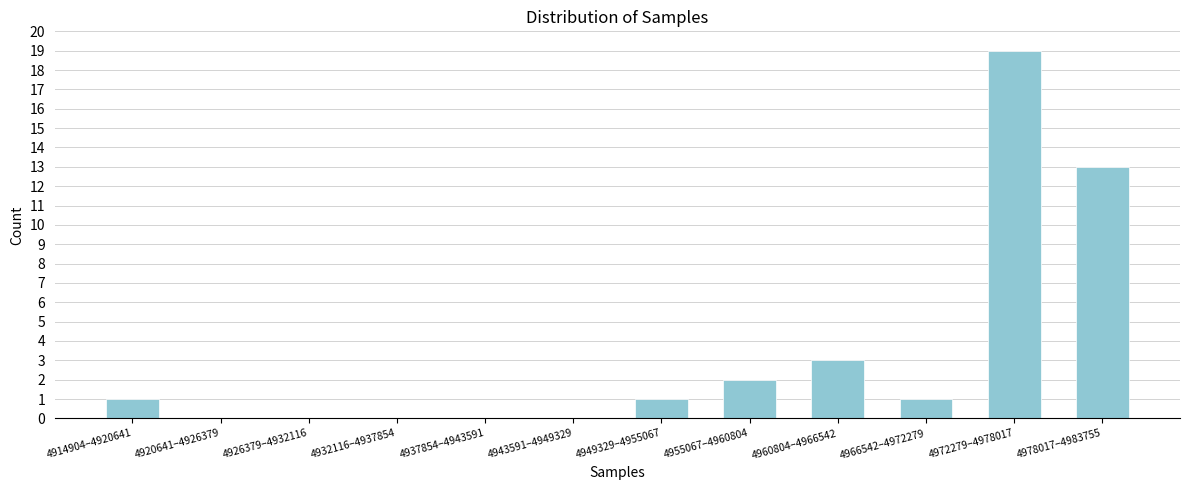

Reading left to right, transcribe all the data shown in this chart.

4914904–4920641=1	4920641–4926379=0	4926379–4932116=0	4932116–4937854=0	4937854–4943591=0	4943591–4949329=0	4949329–4955067=1	4955067–4960804=2	4960804–4966542=3	4966542–4972279=1	4972279–4978017=19	4978017–4983755=13